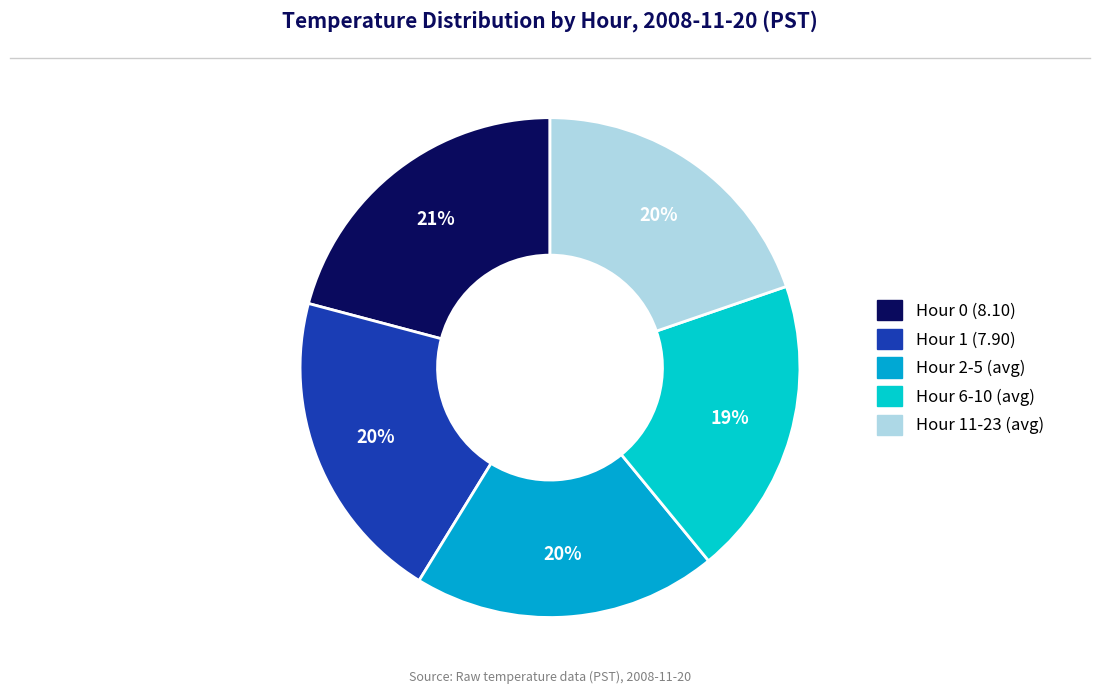

How many slices are in this pie chart?

5